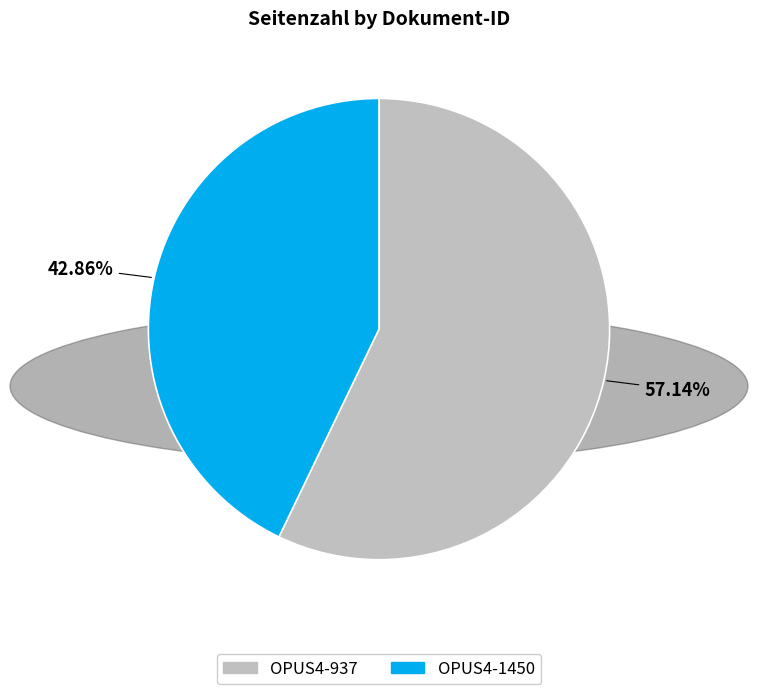

Rank the categories by value from lowest to highest.

OPUS4-1450, OPUS4-937